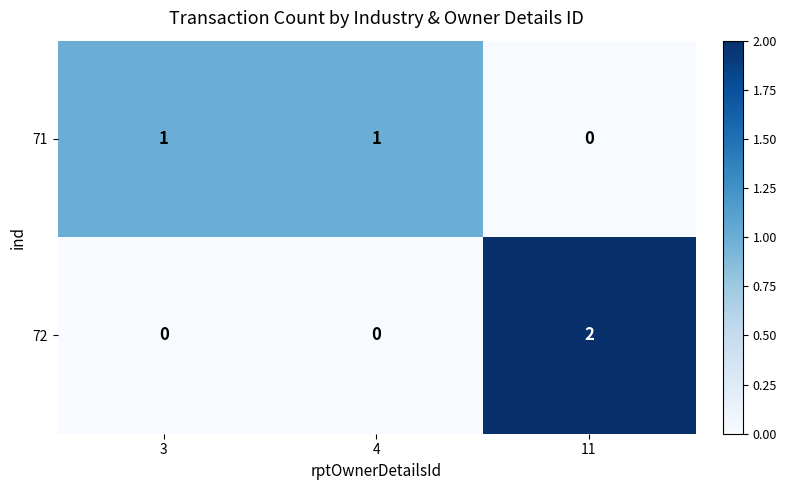

Rank the series by their maximum value, from highest to lowest.

72, 71